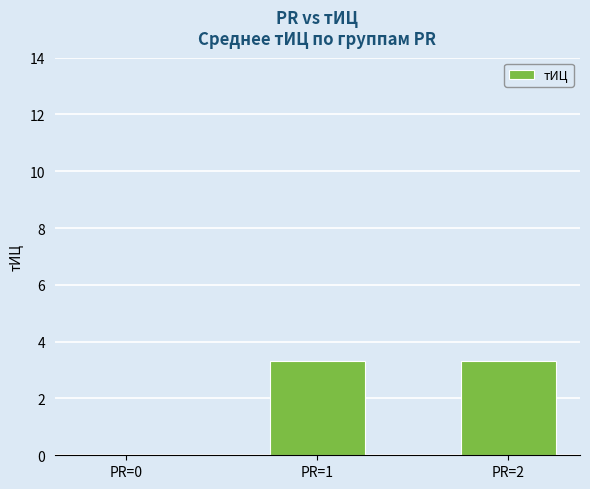

Reading left to right, extract all data points from this chart.

PR=0=0.0	PR=1=3.3	PR=2=3.3